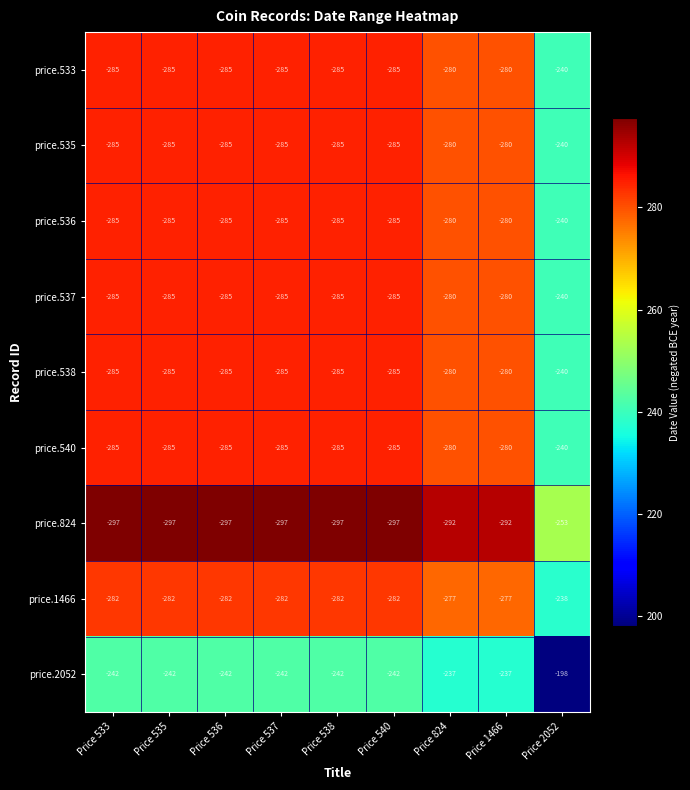

The price.535 series shows -433 at Price 824. True or false?

False